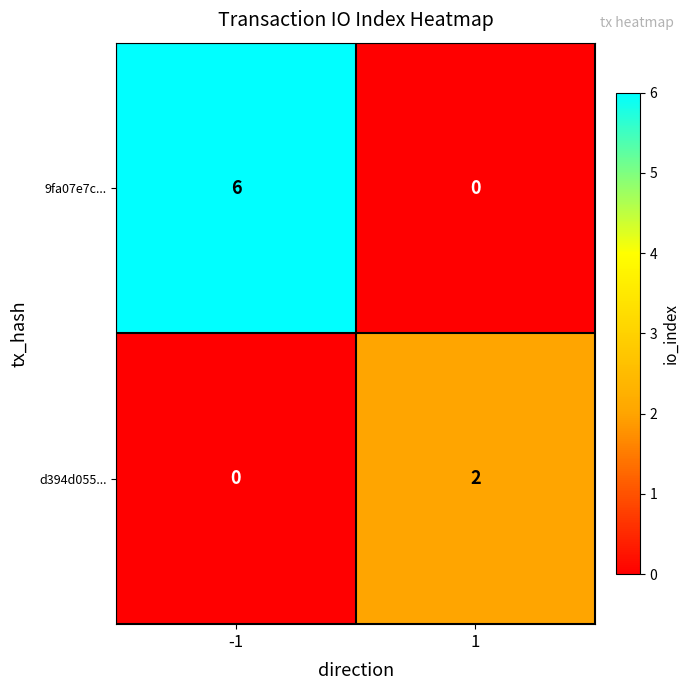

What is the sum of the 9fa07e7c... values at 1 and -1?

6